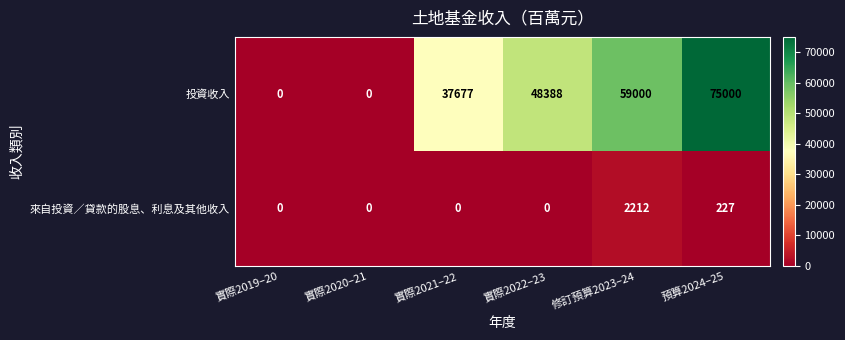

What is the spread (max minus min) of values at 實際2021–22?

37677